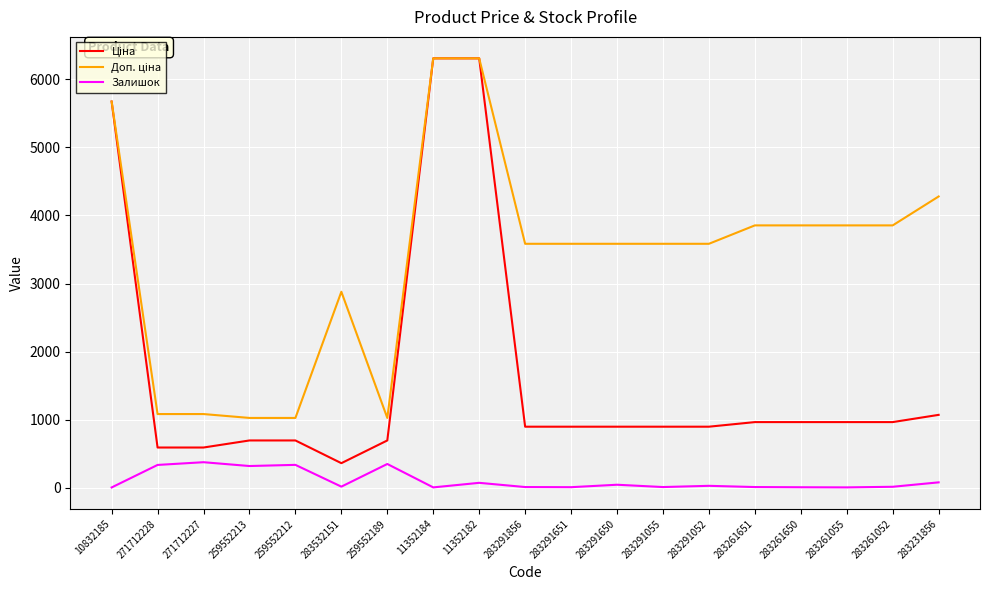

What position from the right is 283291651?

9